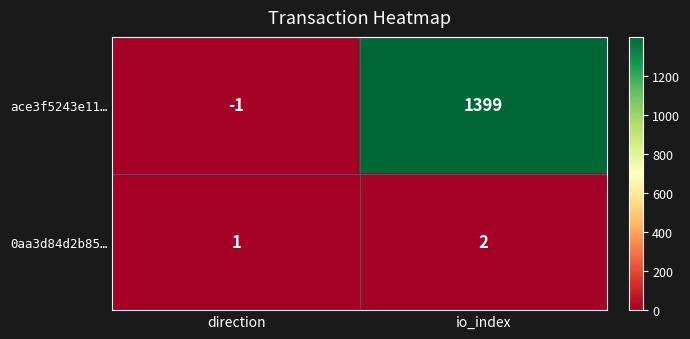

At io_index, list the series in order from largest to smallest.

ace3f5243e11…, 0aa3d84d2b85…